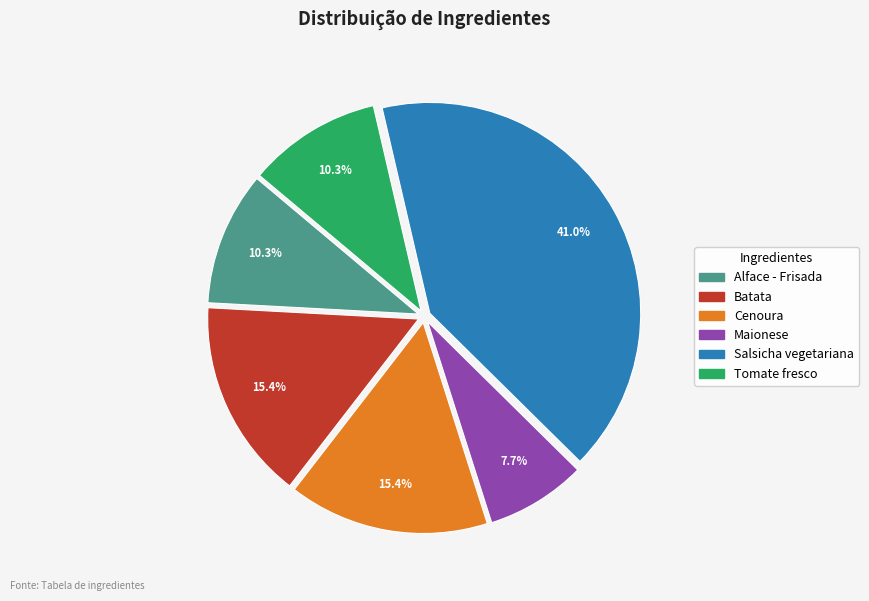

To the nearest percent, what percentage of the pie is Alface - Frisada?

10%